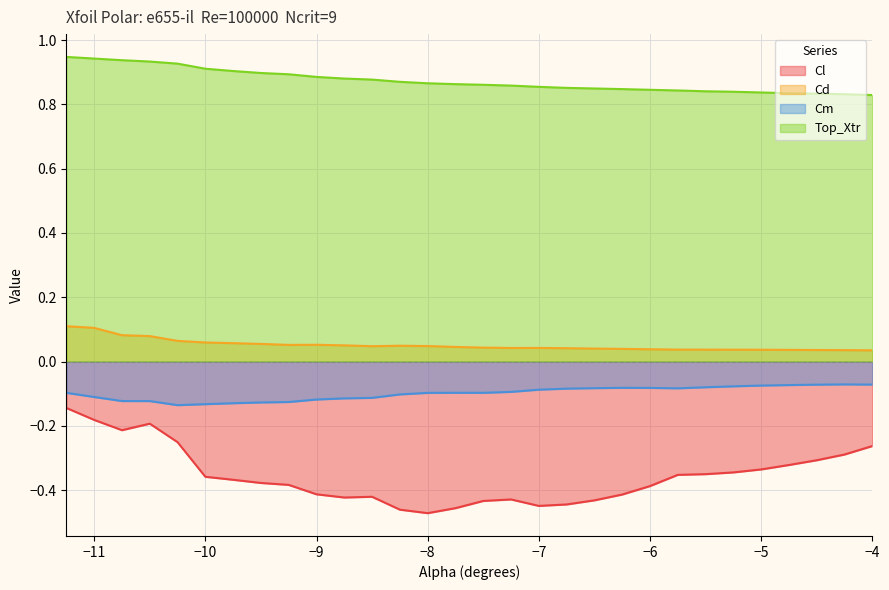

Does the chart display data point markers on the line(s)?

No